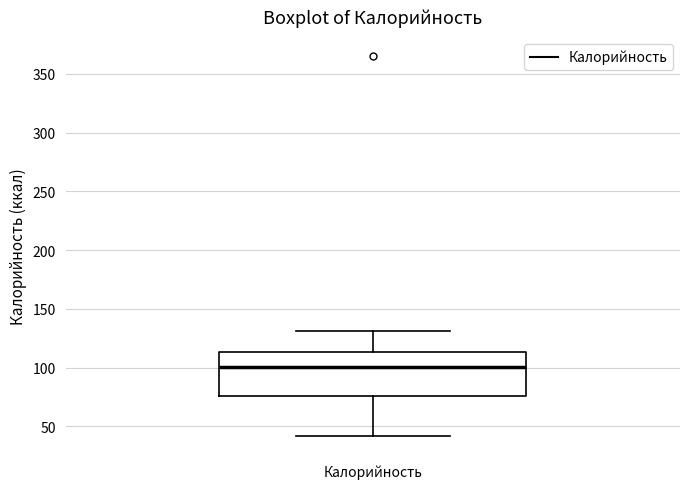

Transcribe this box plot: give where the median line is, the range the box spans, and where the two whiskers end, as read against the y-axis. The values are not printed on the chart, so give them approximately, as read against the axis.

median 100, box 75 to 115, whiskers 40 to 130